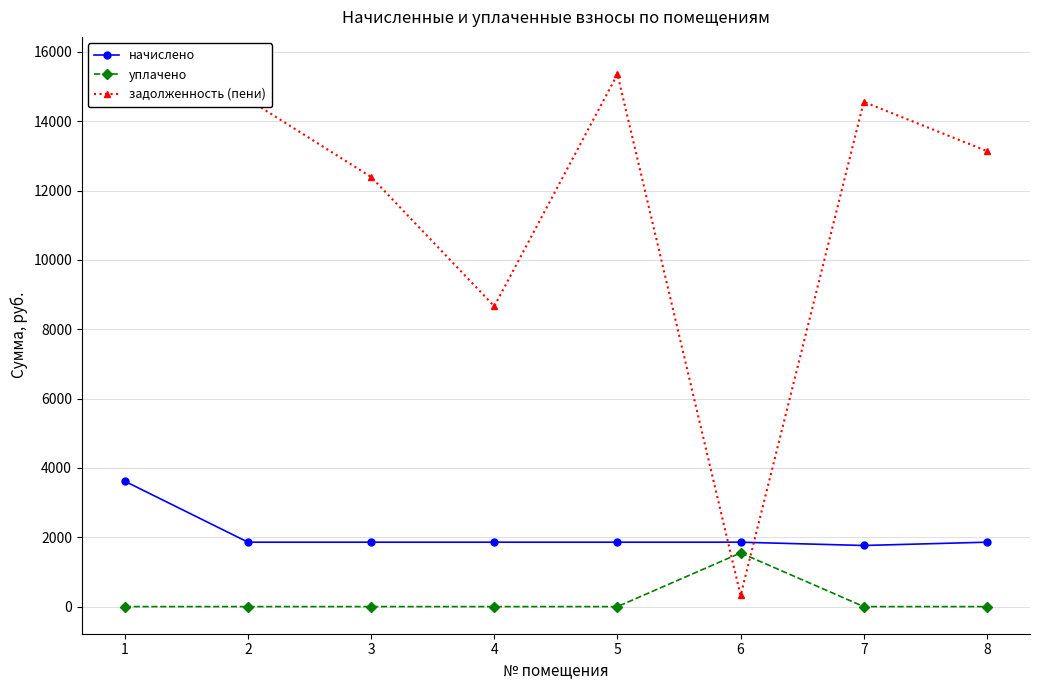

What are all the series names shown in the legend?

начислено, уплачено, задолженность (пени)